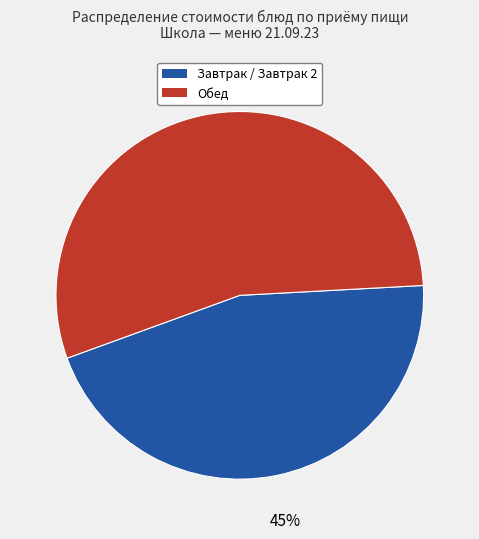

To the nearest percent, what is the average slice percentage?

50%